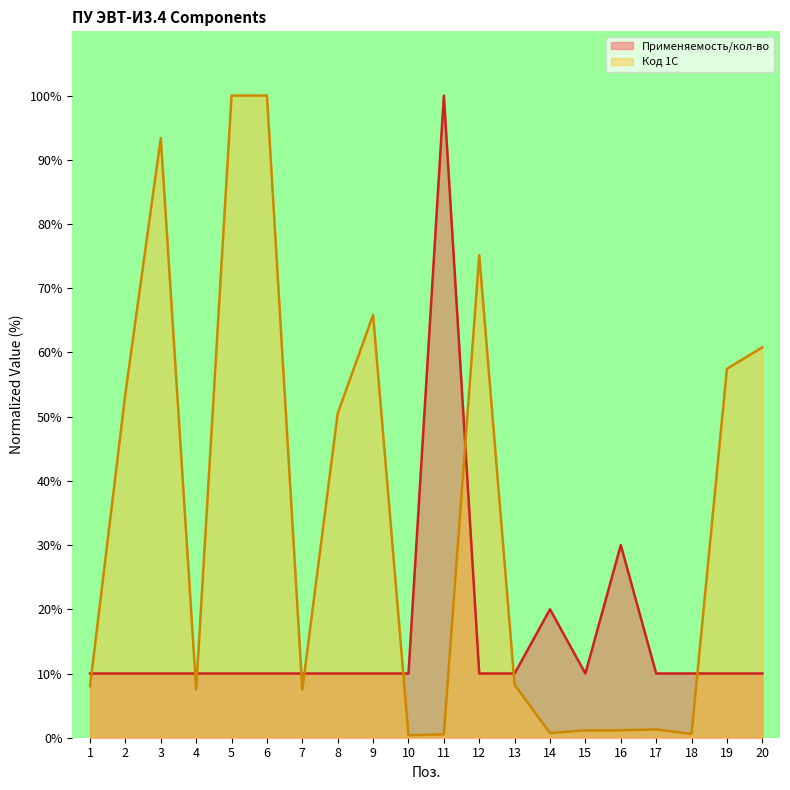

Which series changed the most between 12 and 16?

Код 1С